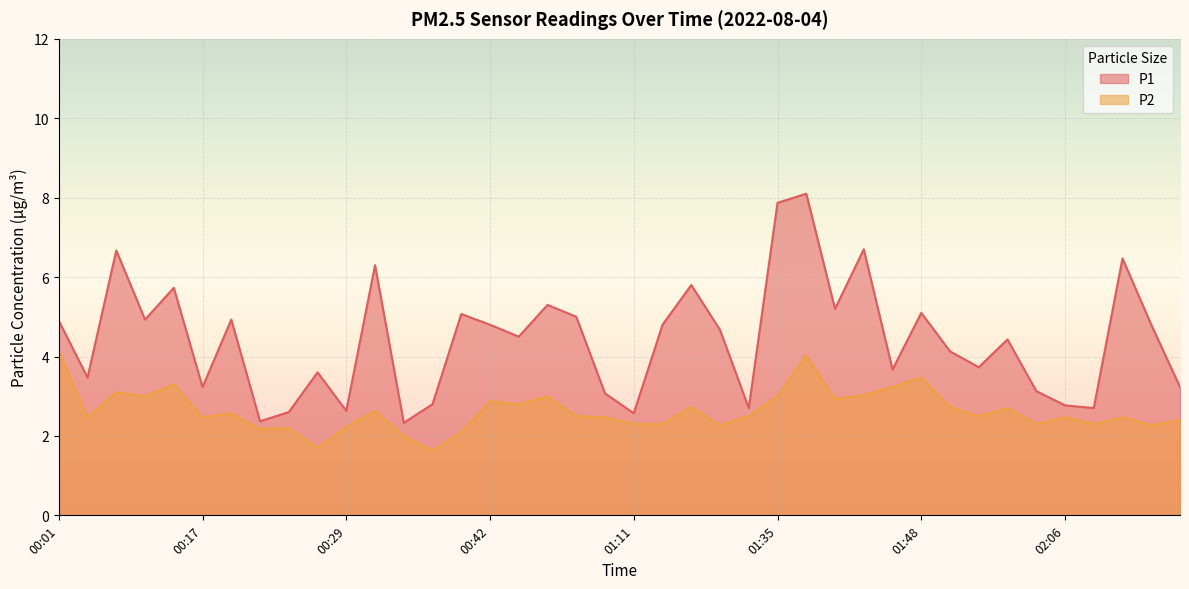

What is the difference between the P1 values at 01:33 and 02:22?

0.5